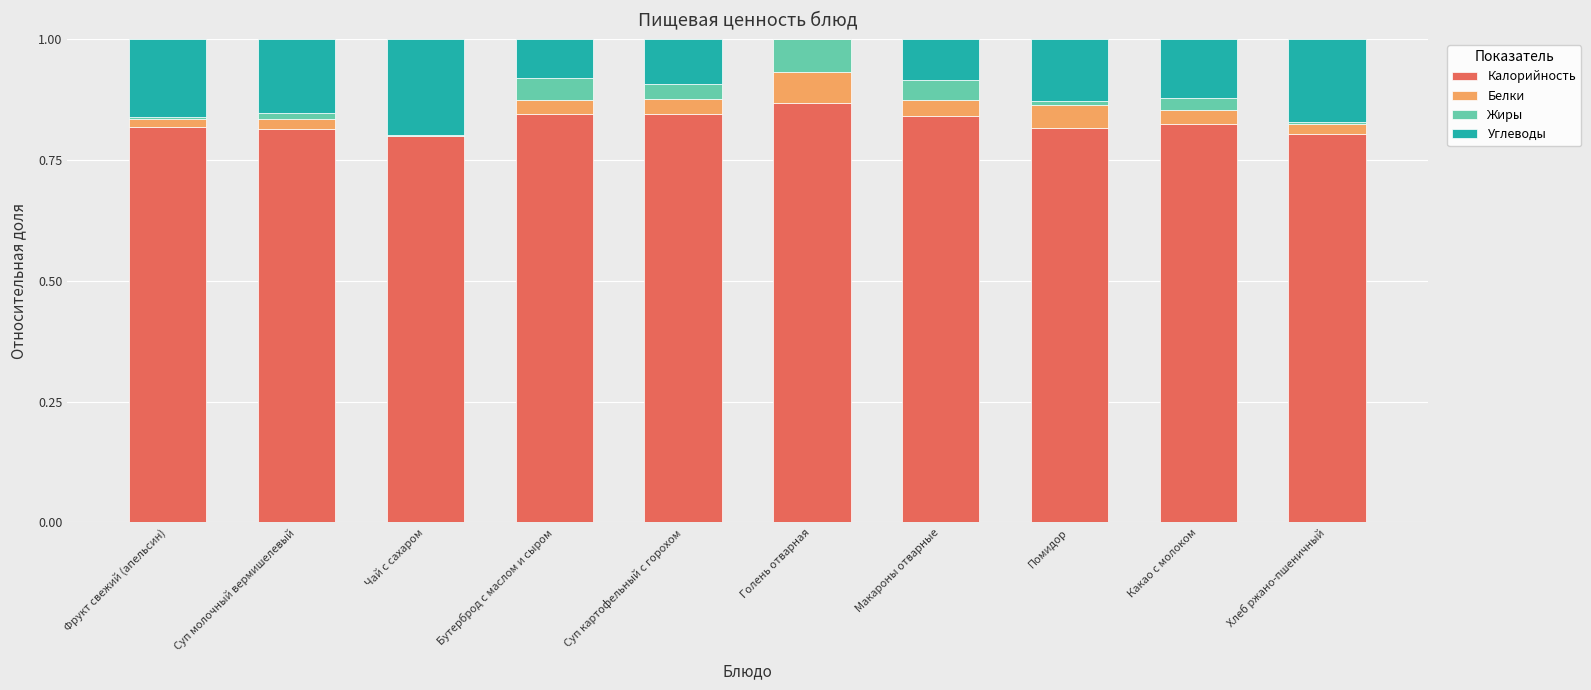

Which category has the highest value in the Калорийность series?

Голень отварная